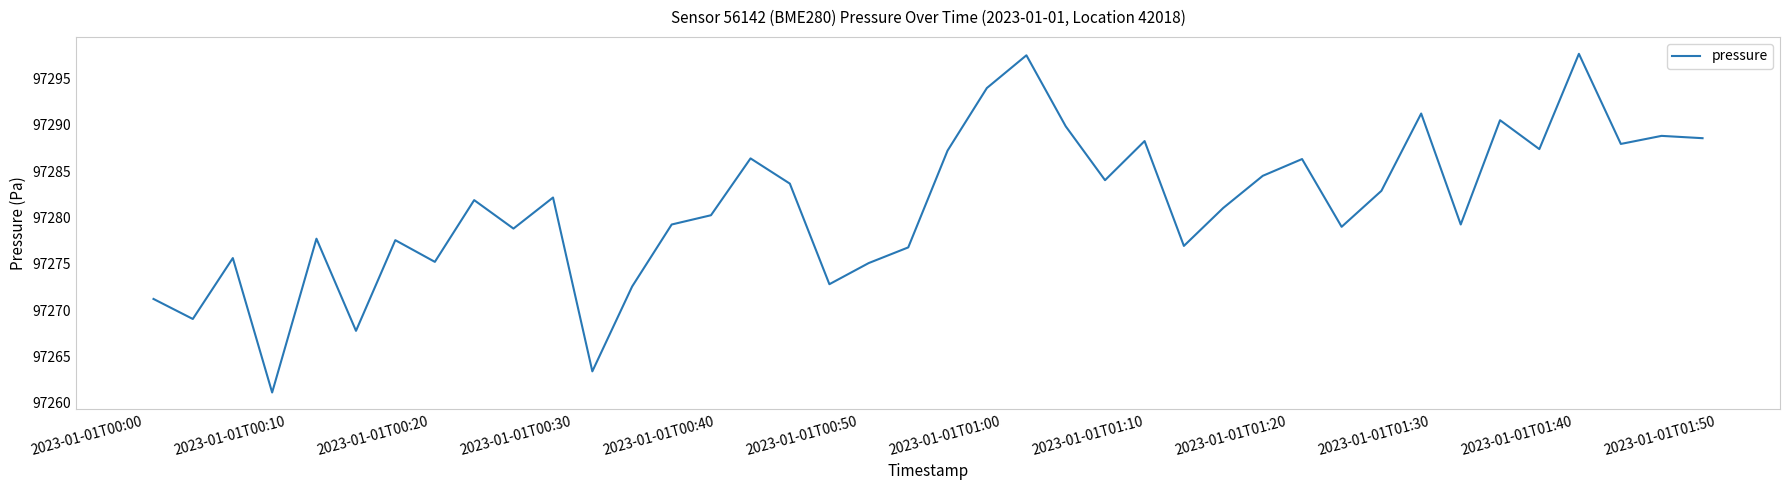

What is the greatest value displayed?

97297.7